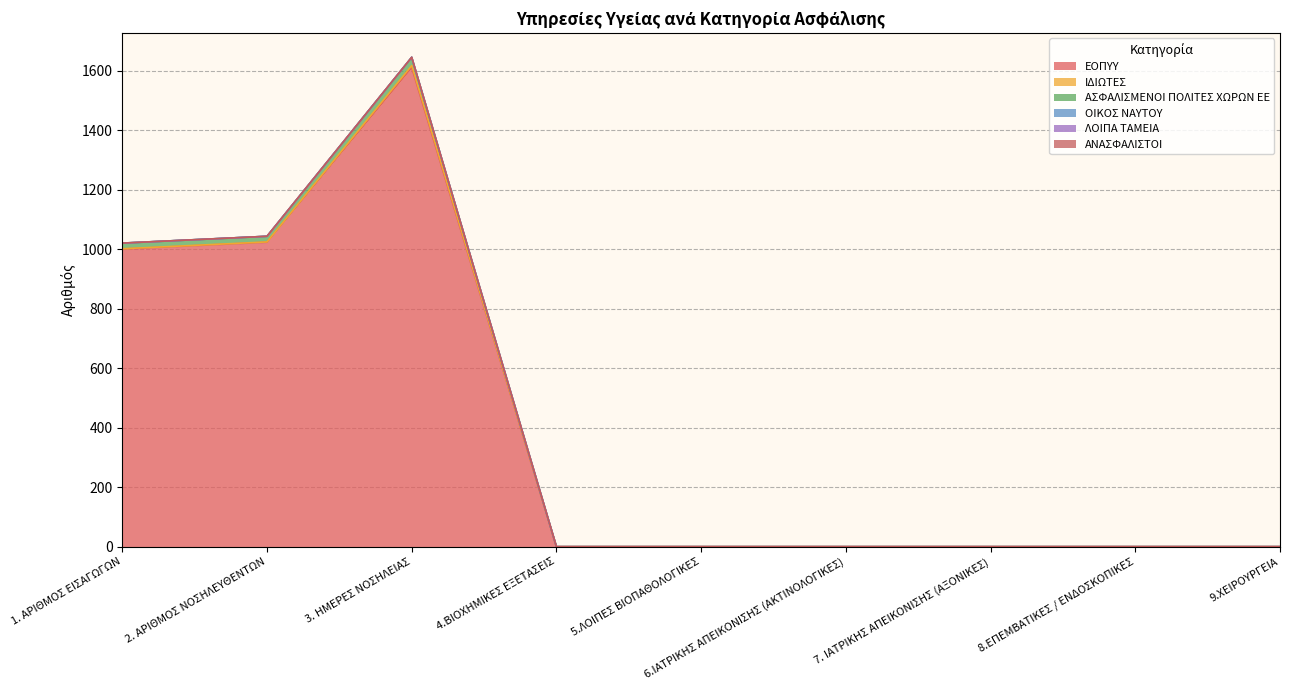

At how many categories does at least one series exceed 1096?

1